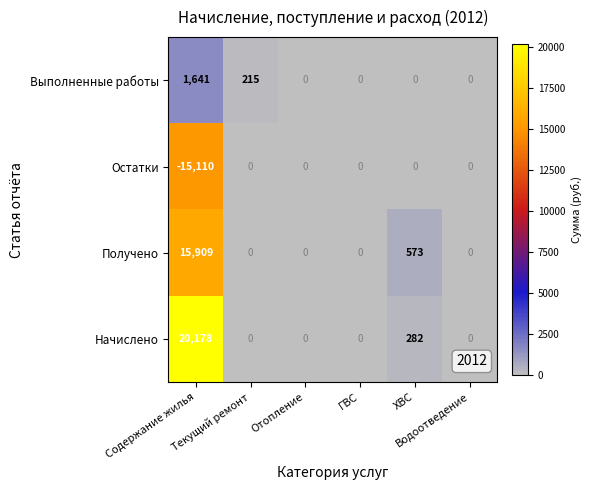

Rank the series by their maximum value, from lowest to highest.

Остатки, Выполненные работы, Получено, Начислено